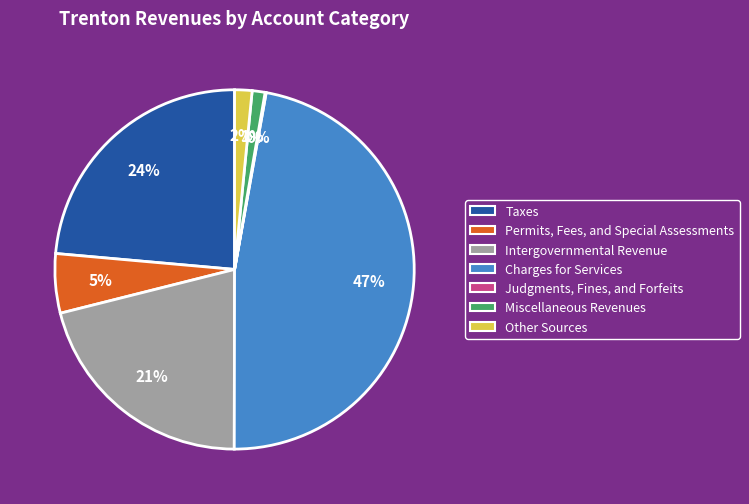

Approximately how many times larger is the value at Intergovernmental Revenue compared to Charges for Services?

0.4